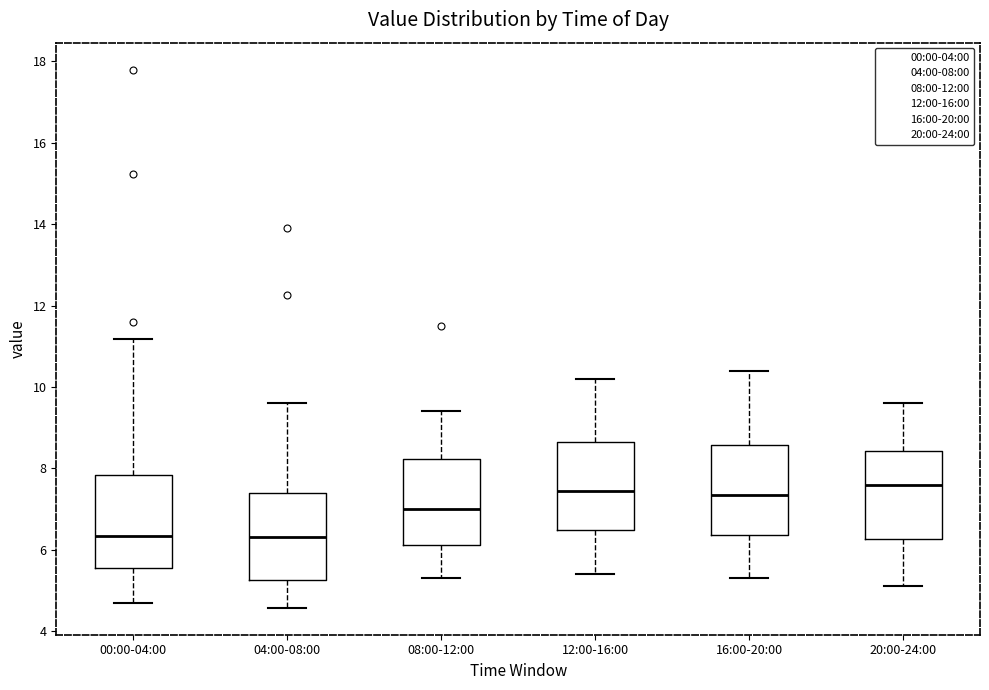

Reading left to right, transcribe this box plot: for each box, give where its median line is, the range the box spans, and where its two whiskers end, as read against the y-axis. The values are not printed on the chart, so give them approximately, as read against the axis.

00:00-04:00: median 6.4, box 5.6 to 7.8, whiskers 4.8 to 11.2
04:00-08:00: median 6.4, box 5.2 to 7.4, whiskers 4.6 to 9.6
08:00-12:00: median 7.0, box 6.2 to 8.2, whiskers 5.4 to 9.4
12:00-16:00: median 7.4, box 6.4 to 8.6, whiskers 5.4 to 10.2
16:00-20:00: median 7.4, box 6.4 to 8.6, whiskers 5.4 to 10.4
20:00-24:00: median 7.6, box 6.2 to 8.4, whiskers 5.2 to 9.6